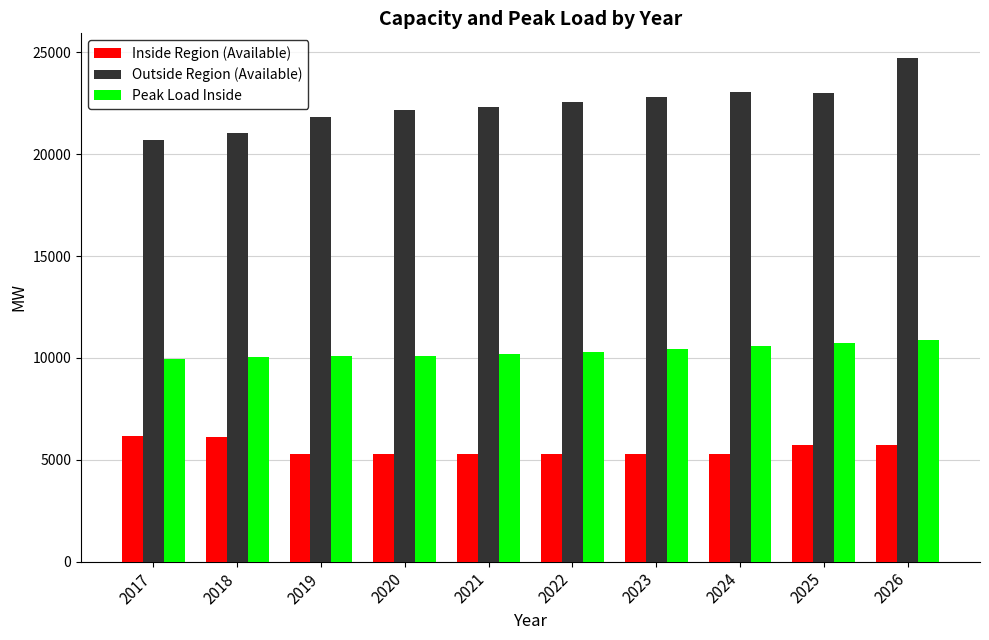

Rank the series at 2020 from highest to lowest value.

Outside Region (Available), Peak Load Inside, Inside Region (Available)